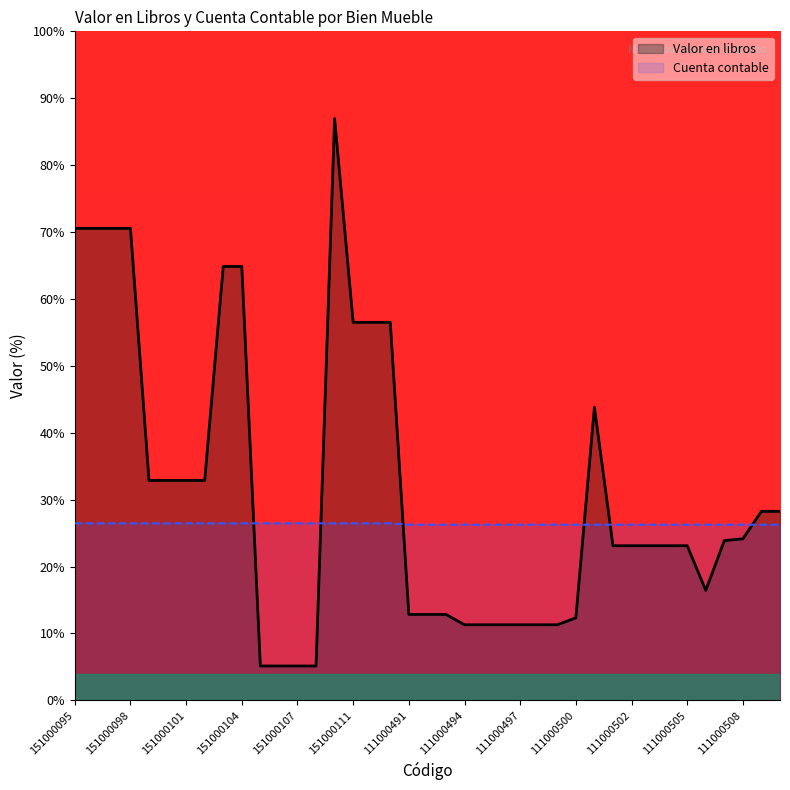

Does the chart display data point markers on the line(s)?

No